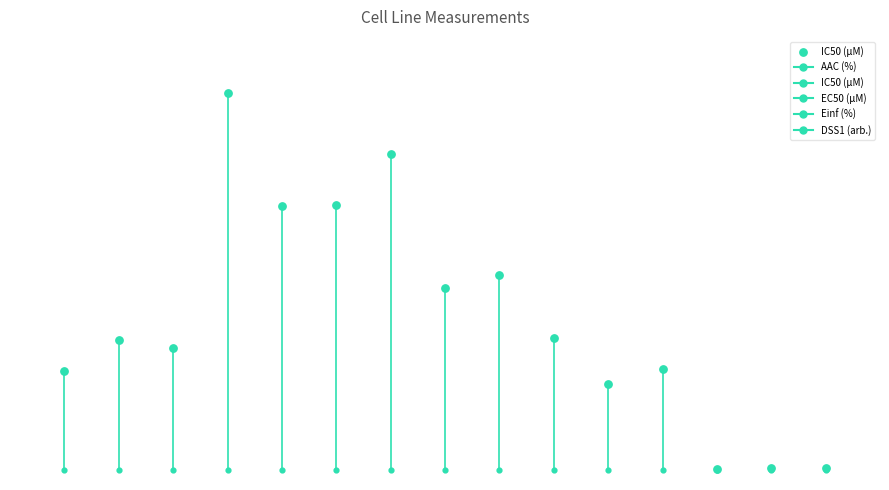

What is the change in value from 0 to 3?

+53.0